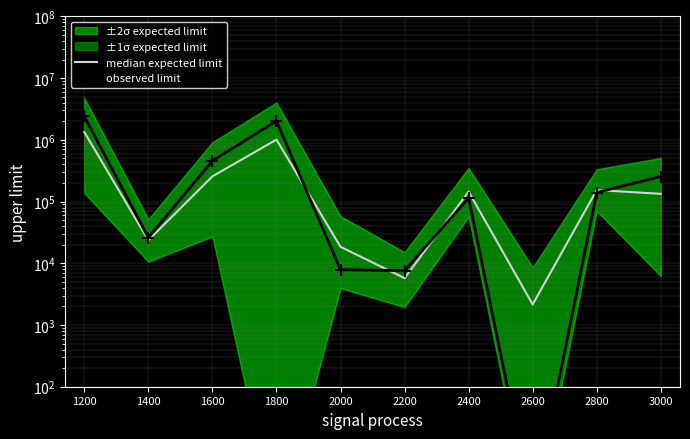

Which has a higher value, 1400 or 2000?

1400